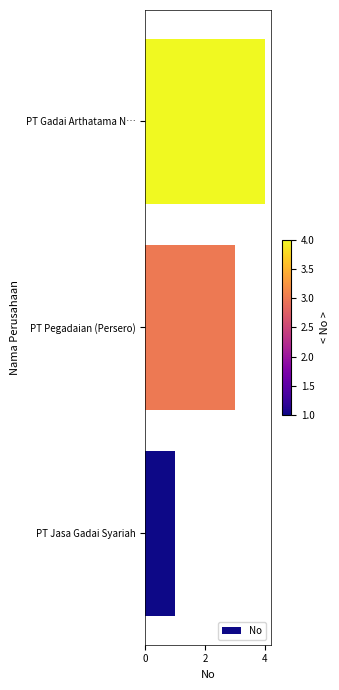

The chart shows a value of 1 at PT Pegadaian (Persero). True or false?

False